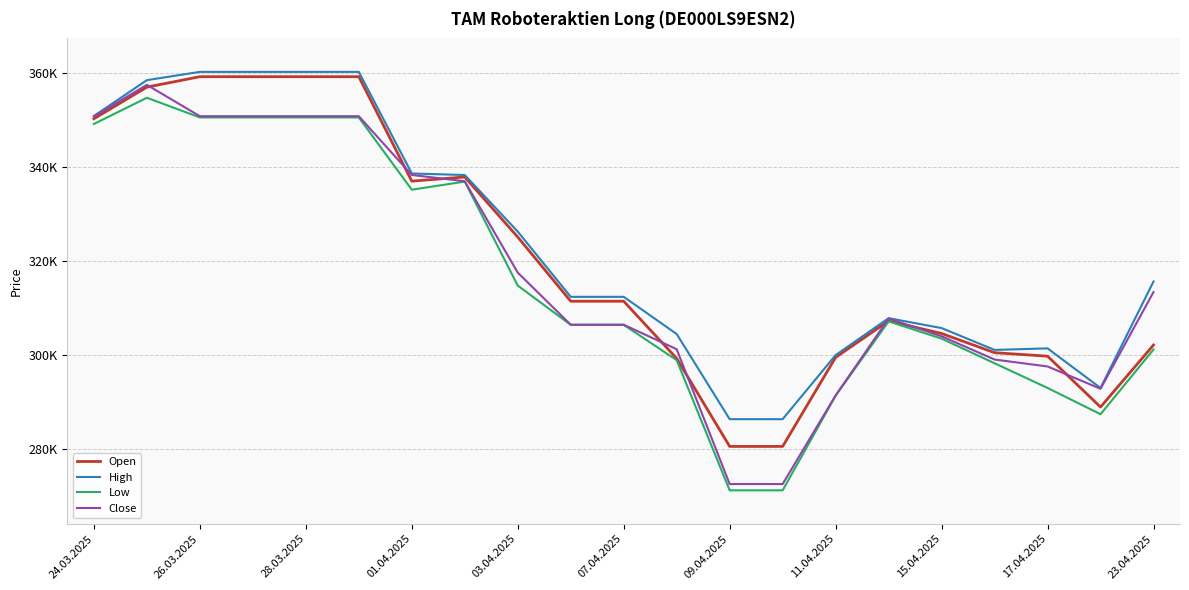

Does the chart display data point markers on the line(s)?

No